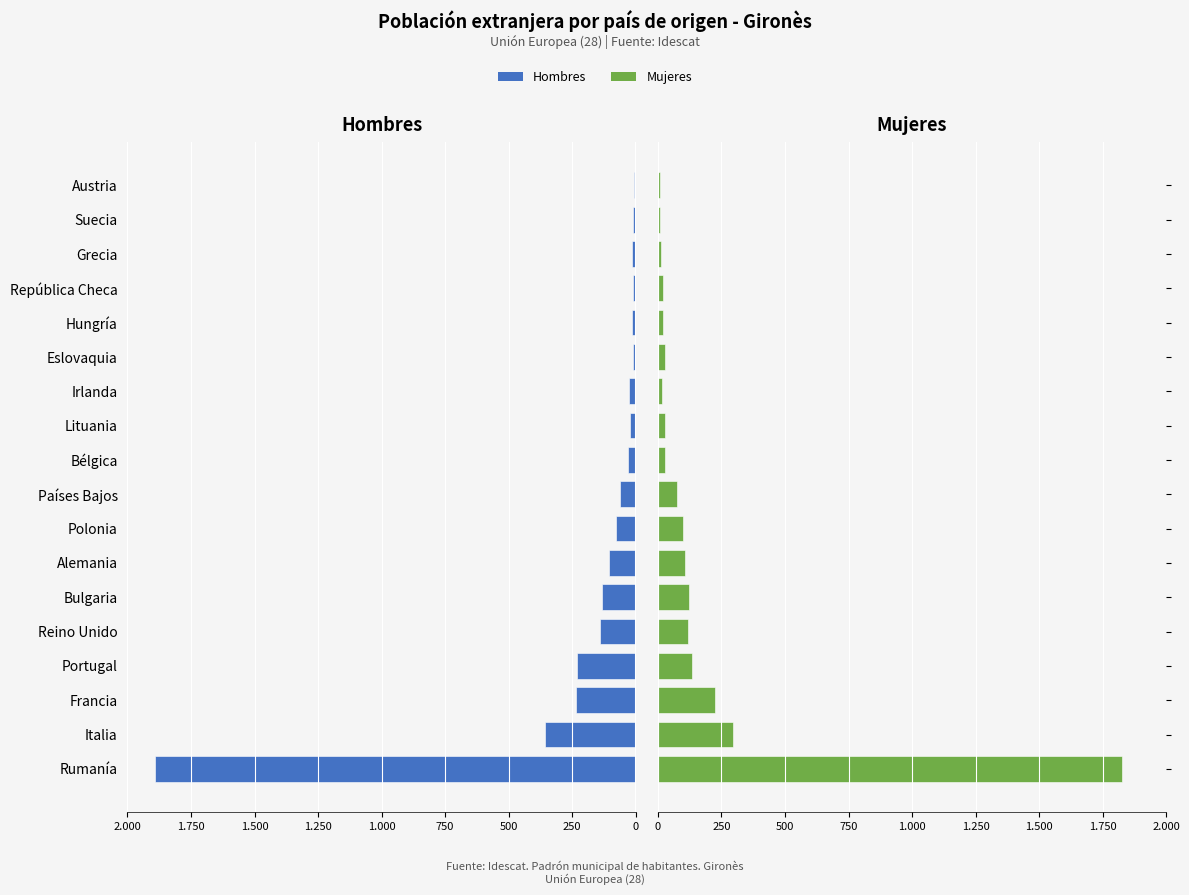

Is it true that Mujeres equals 29 at Bélgica?

True